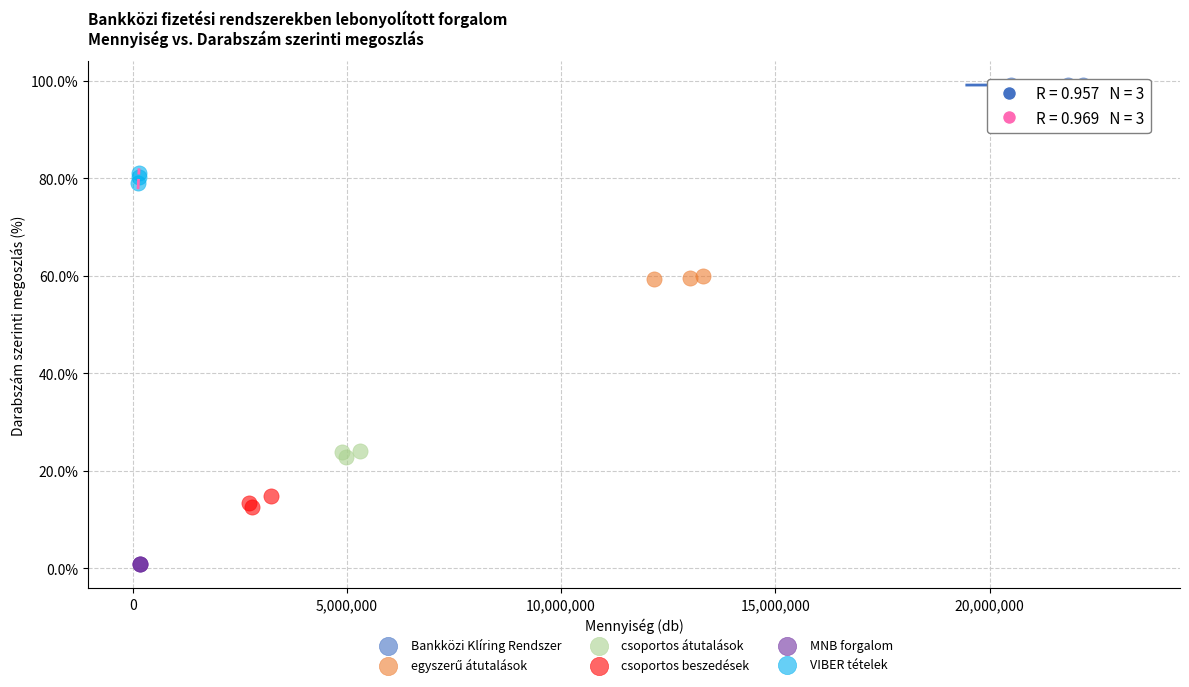

Which series contains the highest Y value?

Bankközi Klíring Rendszer